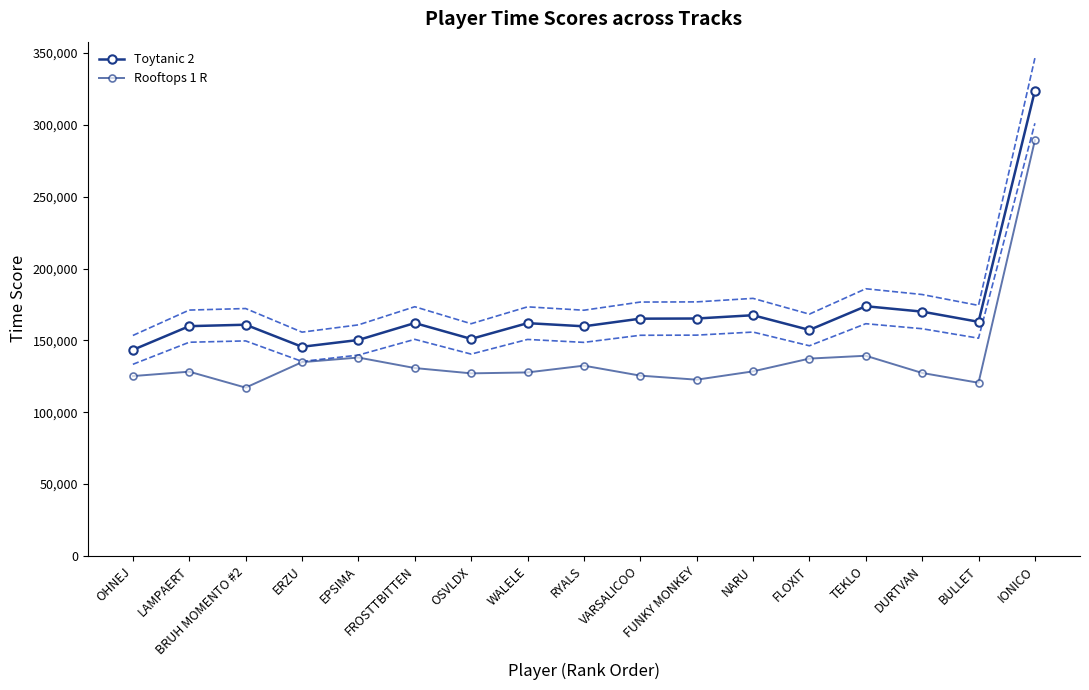

What position from the left is OSVLDX?

7